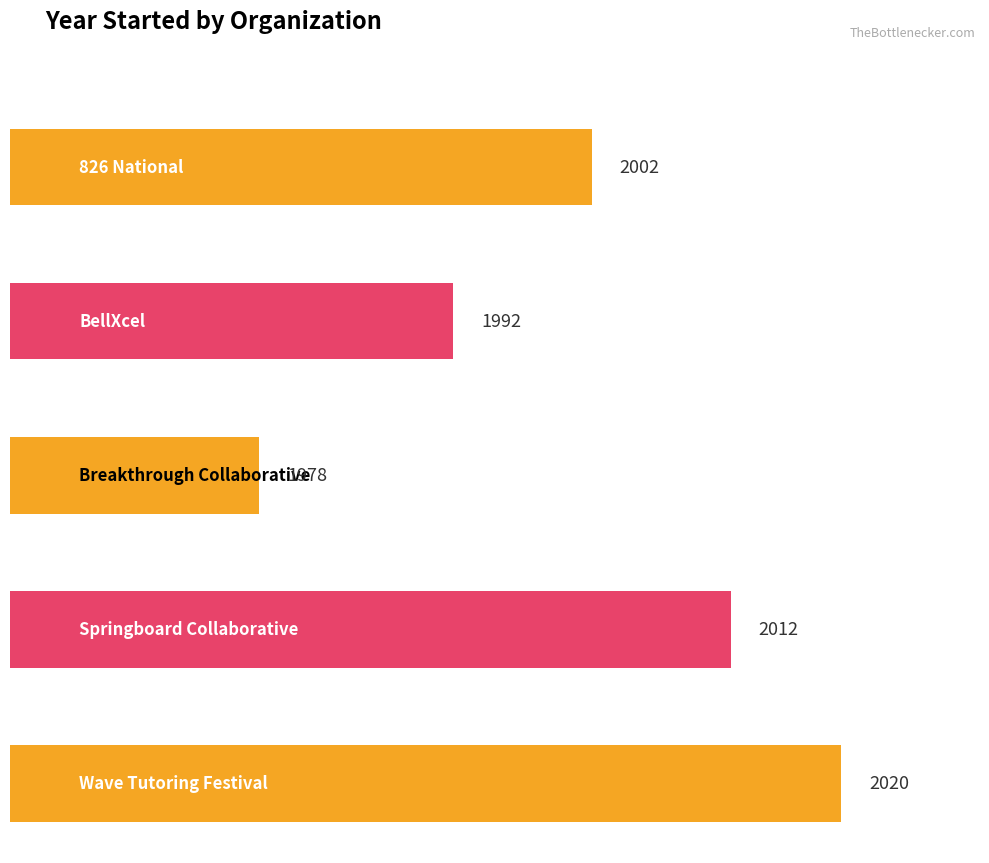

Does the chart contain stacked bars?

No